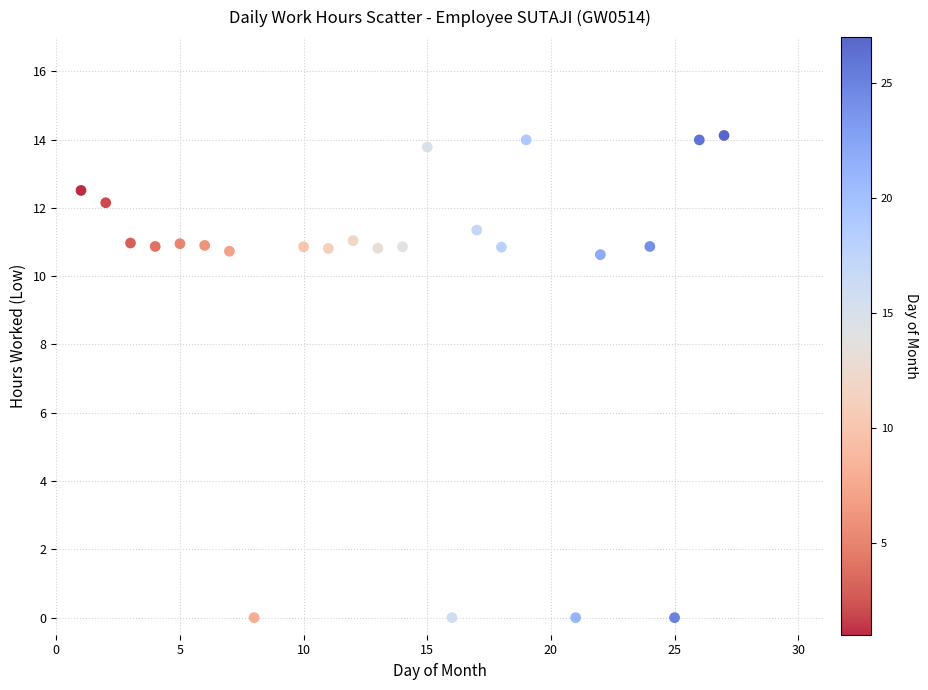

What is the range of X values (max minus min)?

26.0